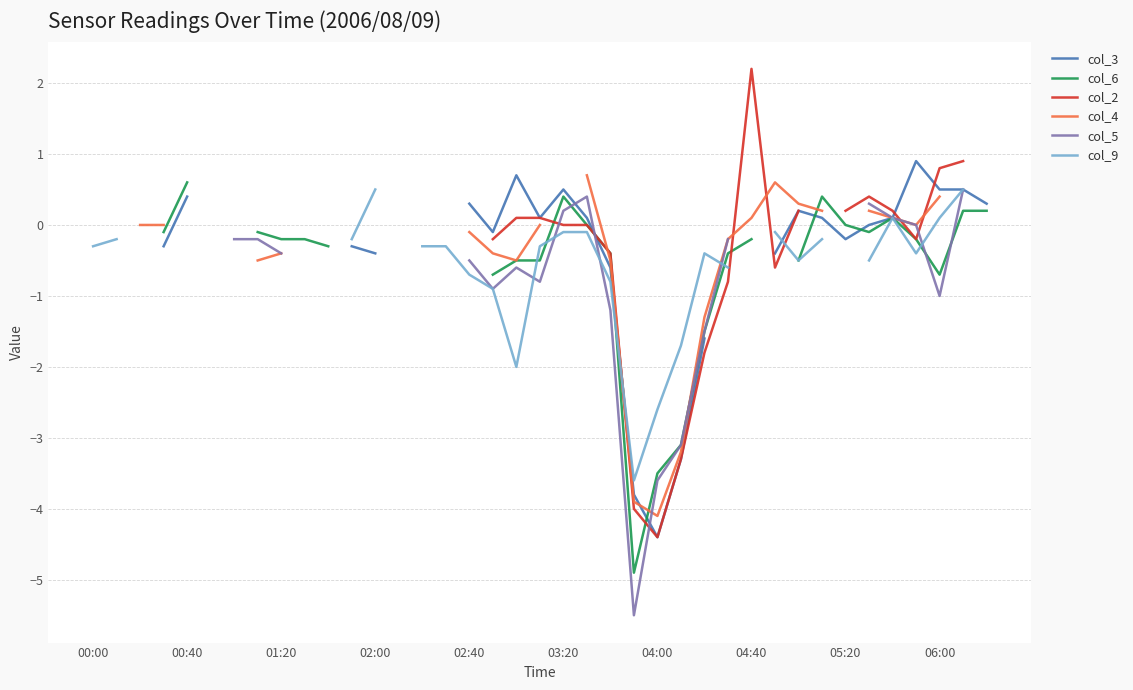

Does the chart have visible grid lines?

Yes